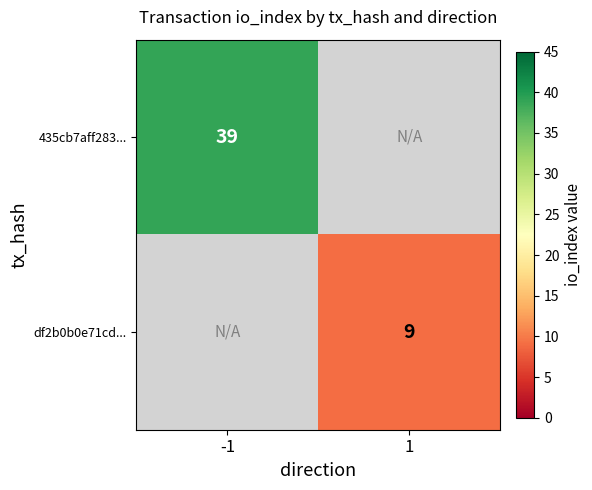

Is it true that df2b0b0e71cd... equals 12 at 1?

False